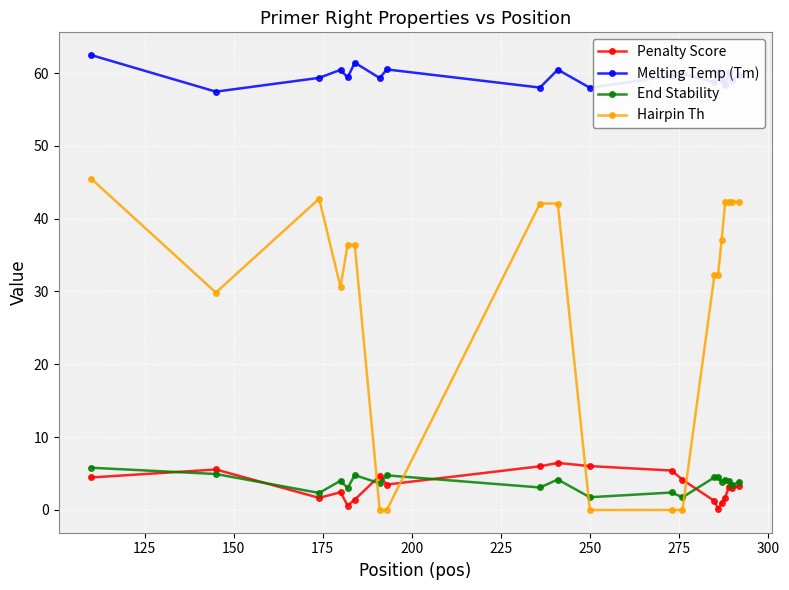

What is the value of the Penalty Score point at the 3rd from the left?

1.7